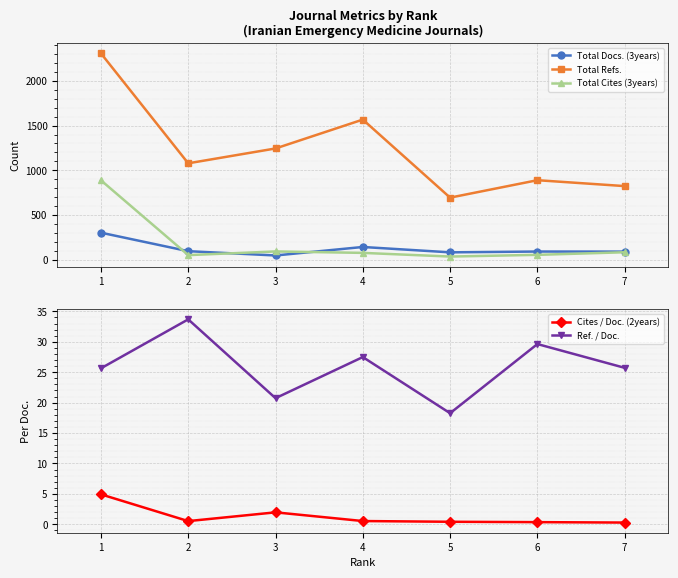

Which category has the highest value in the Cites / Doc. (2years) series?

1